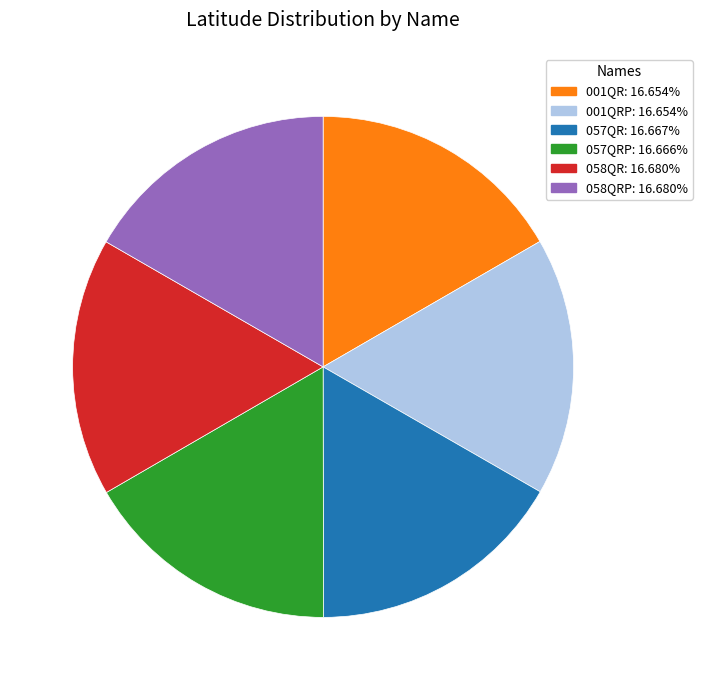

Is there any slice that represents more than half of the pie?

No